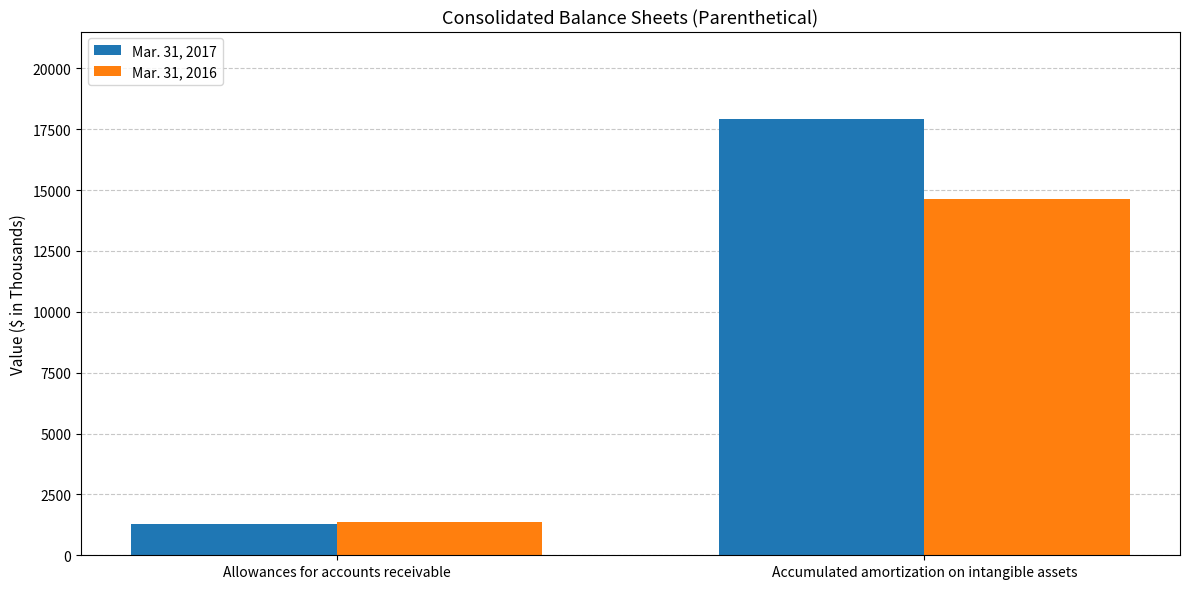

List the series in order of their overall mean, highest first.

Mar. 31, 2017, Mar. 31, 2016